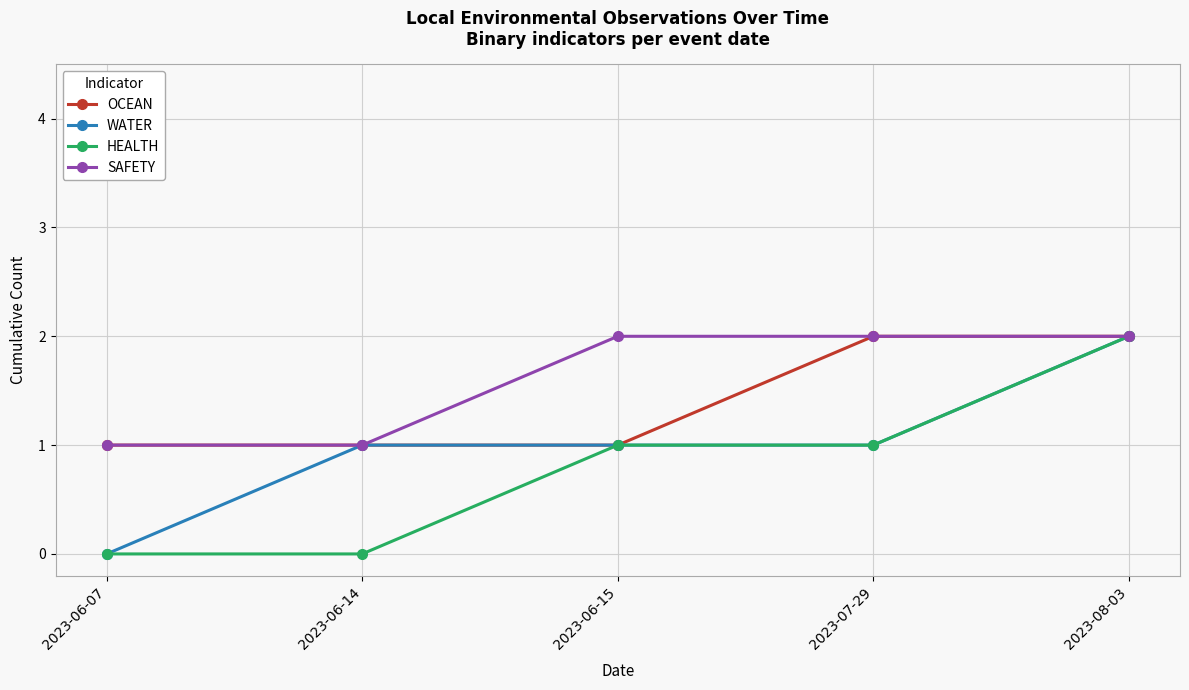

Is it true that OCEAN equals 2 at 2023-08-03?

True